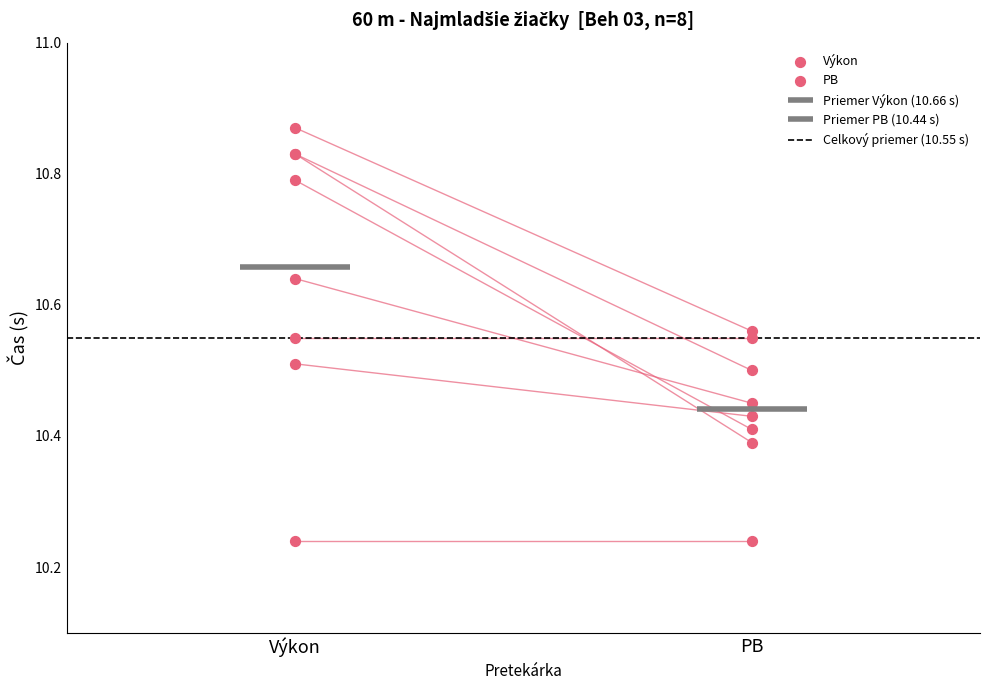

What are all the series names shown in the legend?

Výkon, PB